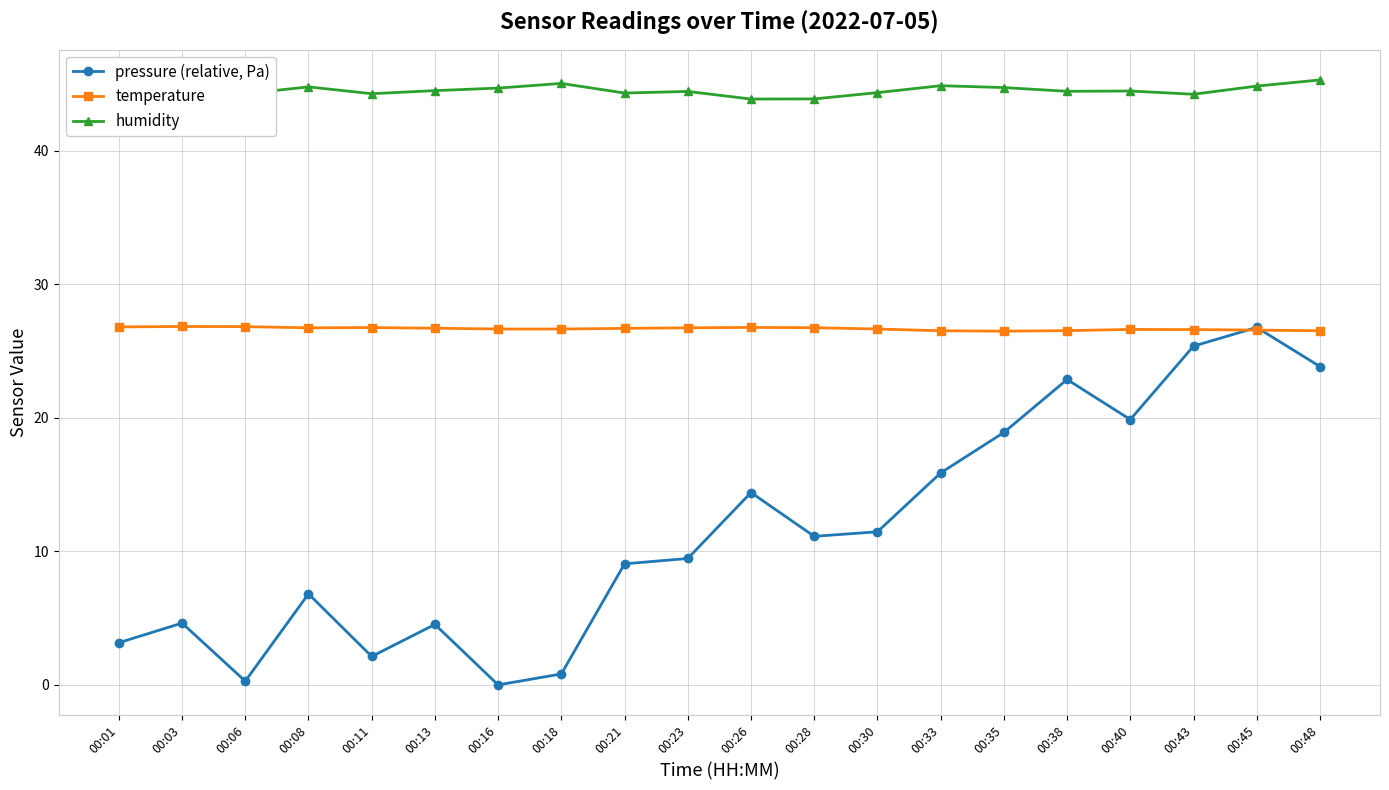

What is the approximate value of pressure (relative, Pa) at 00:45?

26.8